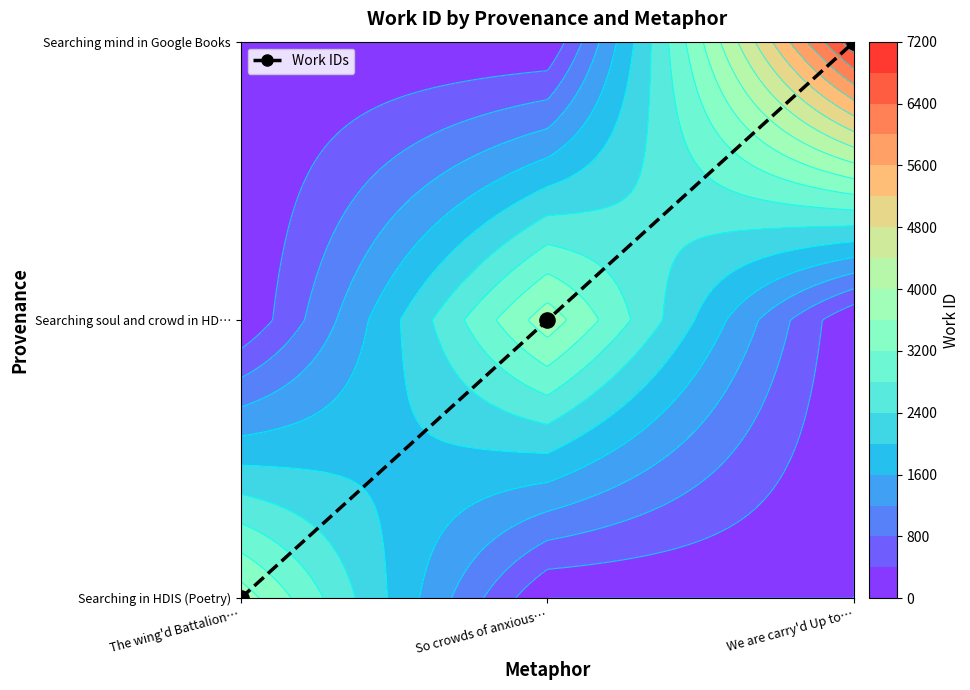

The chart shows a value of -1 at The wing'd Battalion…. True or false?

False